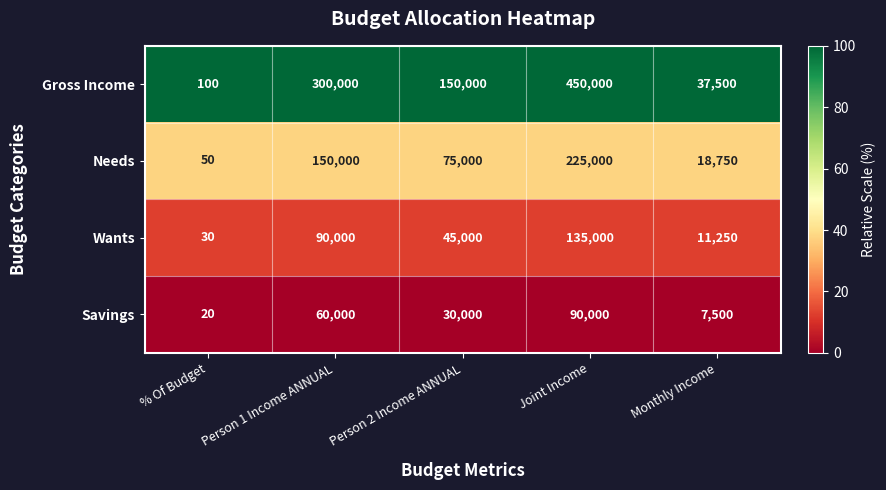

Where is Savings nearest to the value 45010?

Person 1 Income ANNUAL